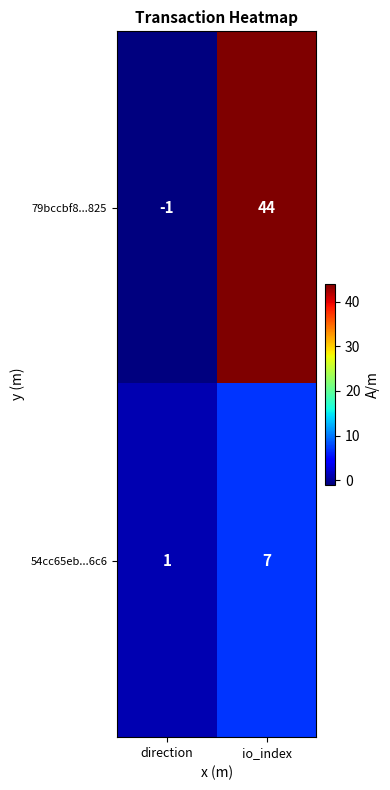

Where is 54cc65eb...6c6 nearest to the value 4?

direction